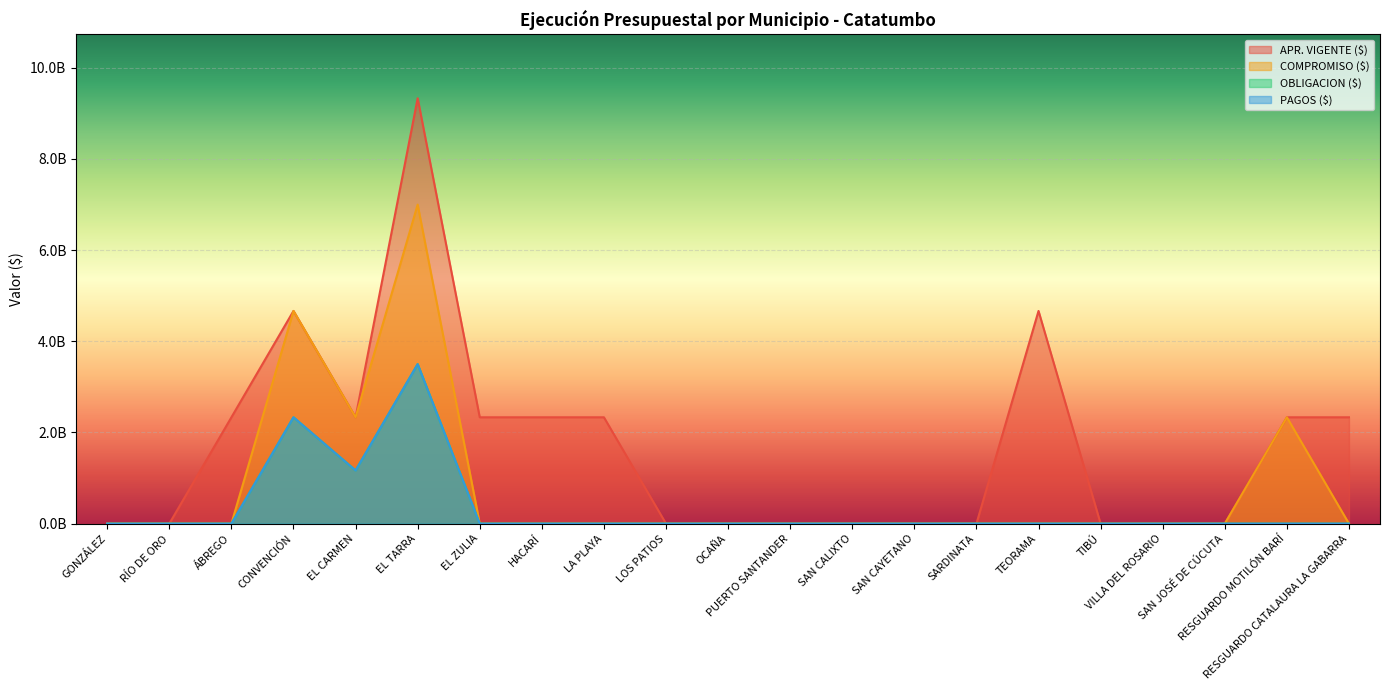

Which series has the largest range (max minus min)?

APR. VIGENTE ($)